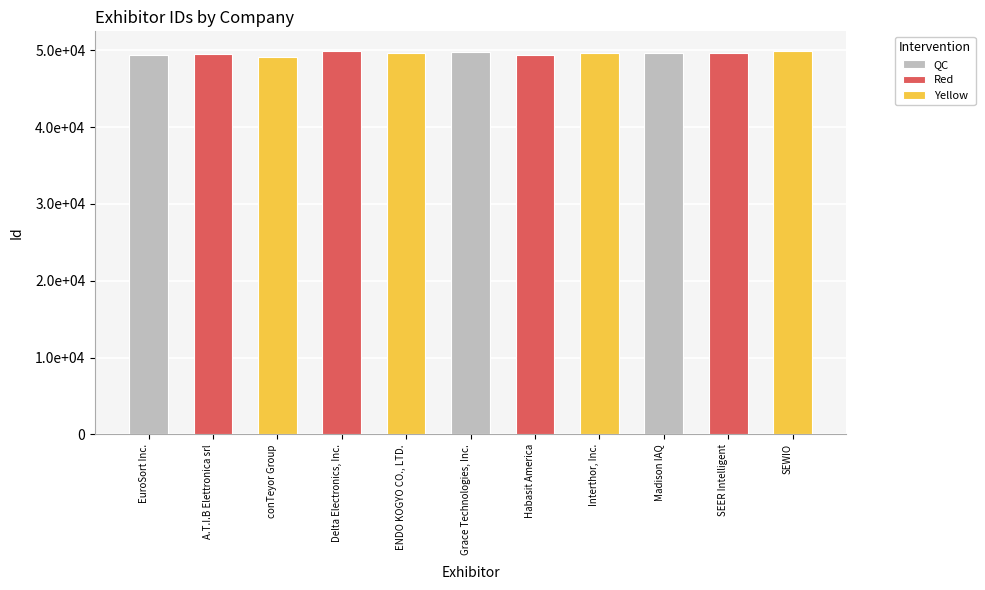

What is the change in value from Delta Electronics, Inc. to Habasit America?

-560